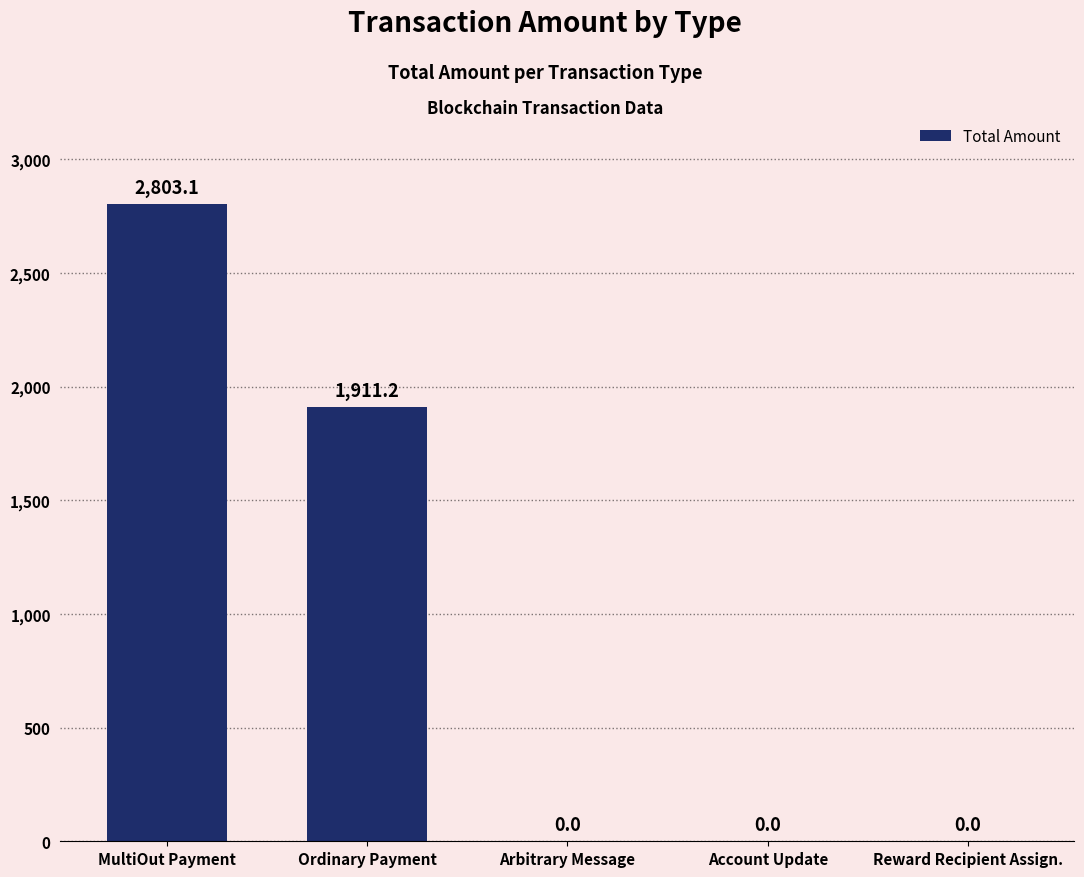

True or false: the data shows 0.0 at Reward Recipient Assign..

True